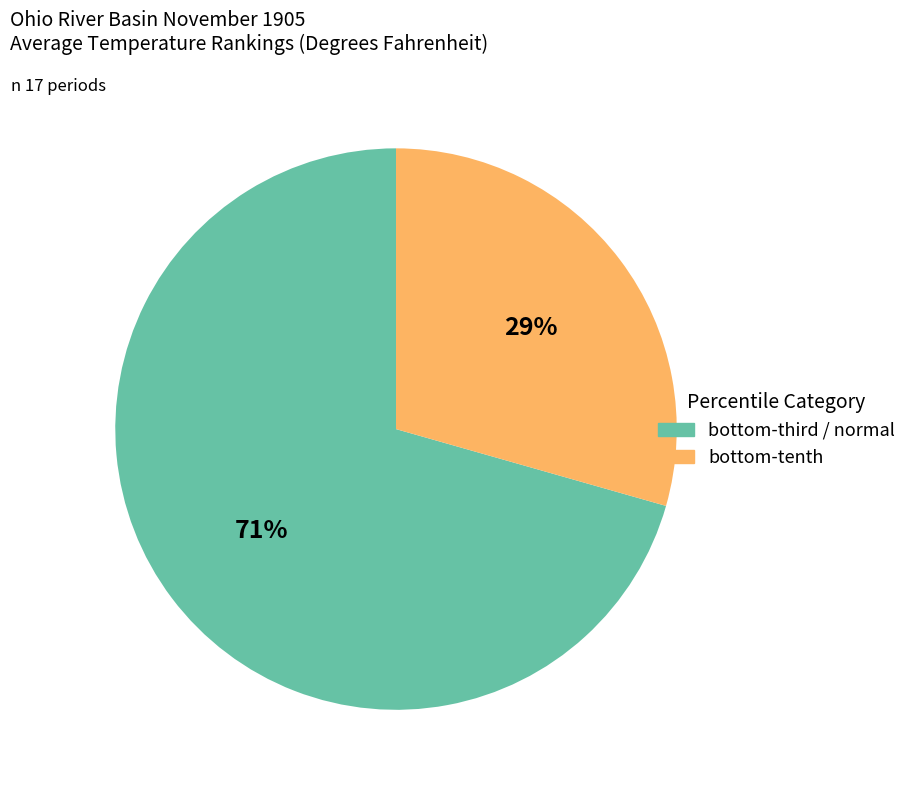

To the nearest percent, what is the average slice percentage?

50%